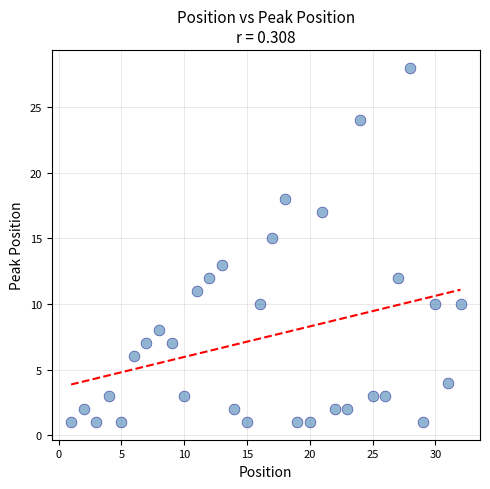

What is the range of Y values (max minus min)?

27